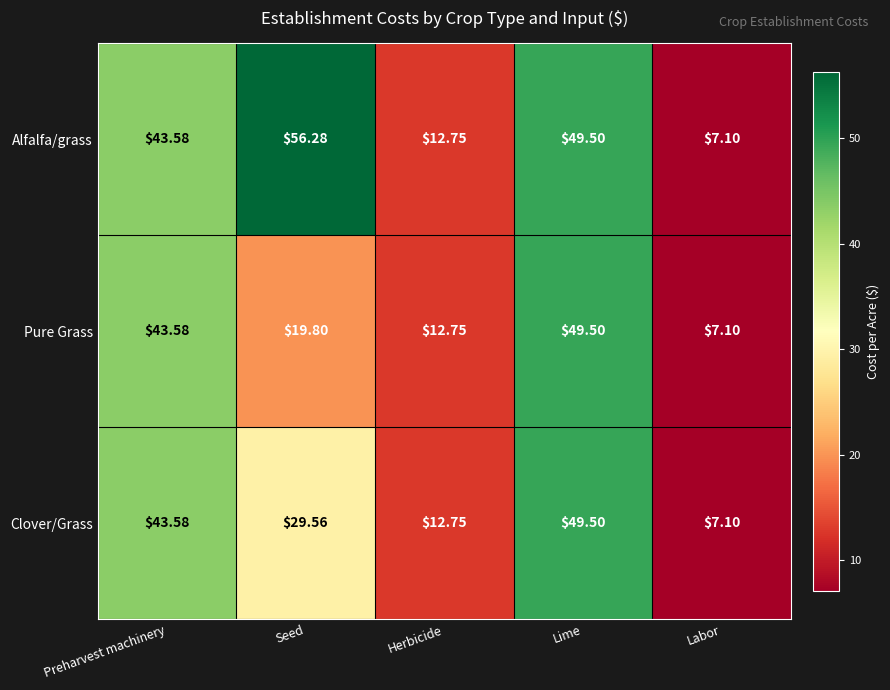

Where does the Clover/Grass series first go above 29?

Preharvest machinery